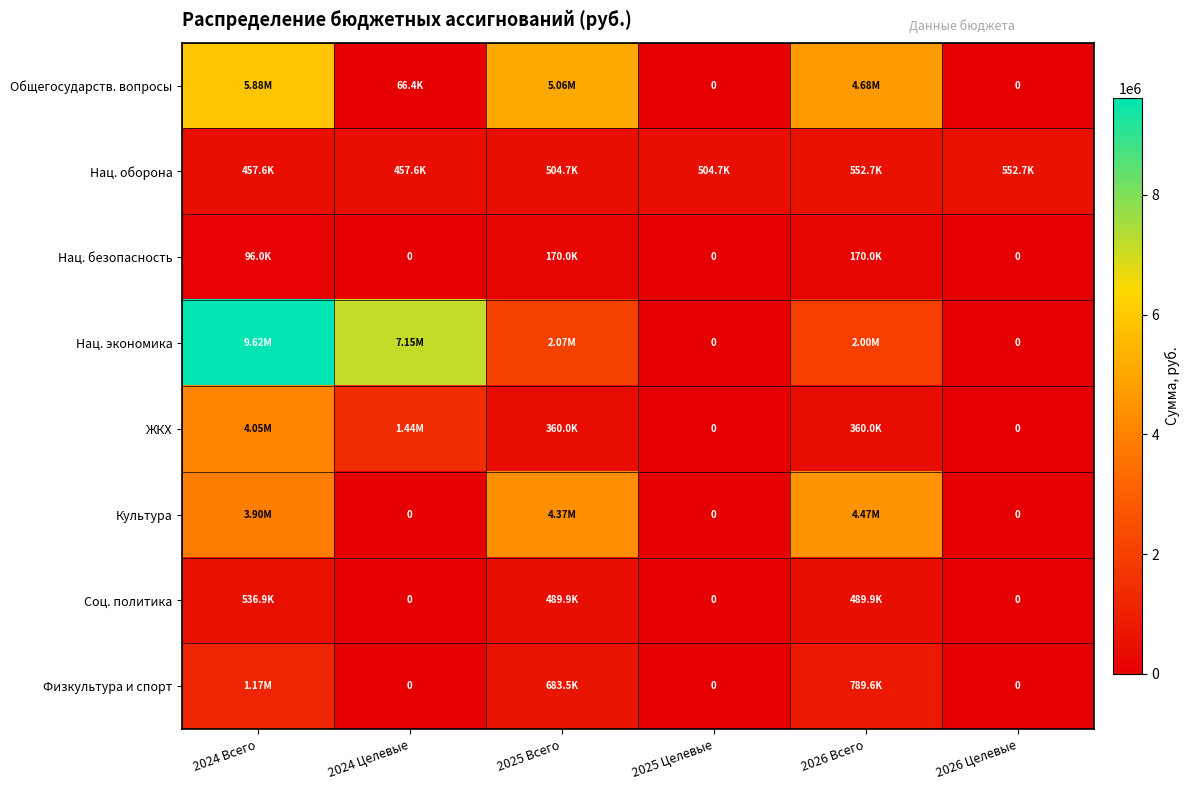

Is the value of Общегосударств. вопросы at 2026 Целевые greater than the value of Нац. безопасность at 2026 Целевые?

No